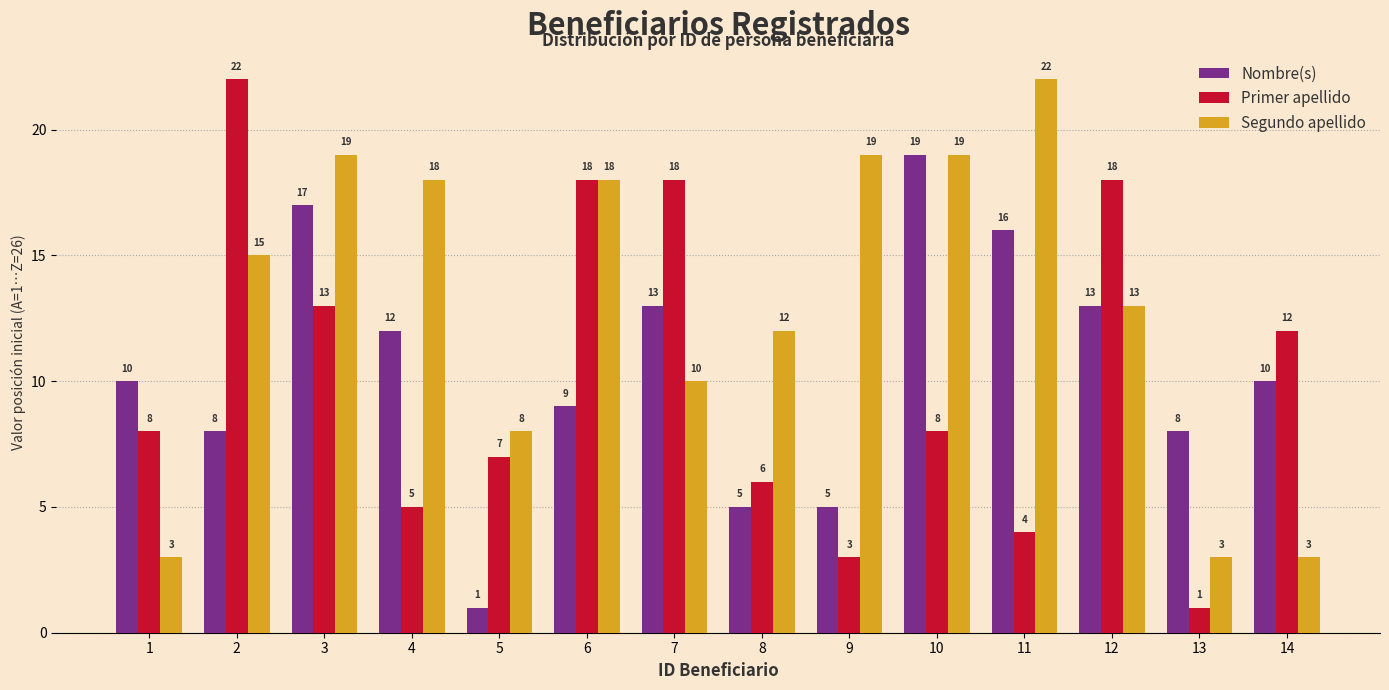

What is the value of the Nombre(s) bar at the 10th from the left?

19